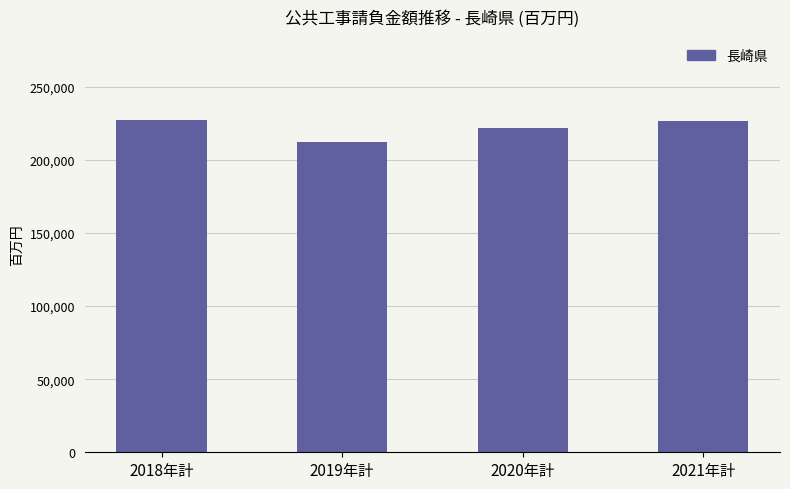

What is the label of the 2nd bar from the left?

2019年計